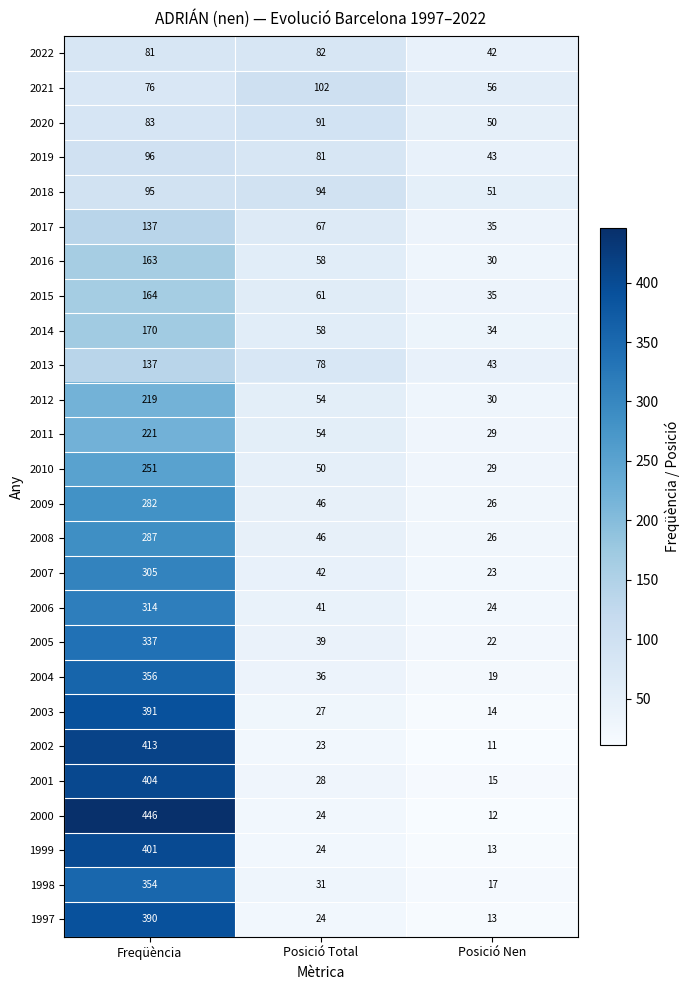

Which series has the largest total across all categories?

2000